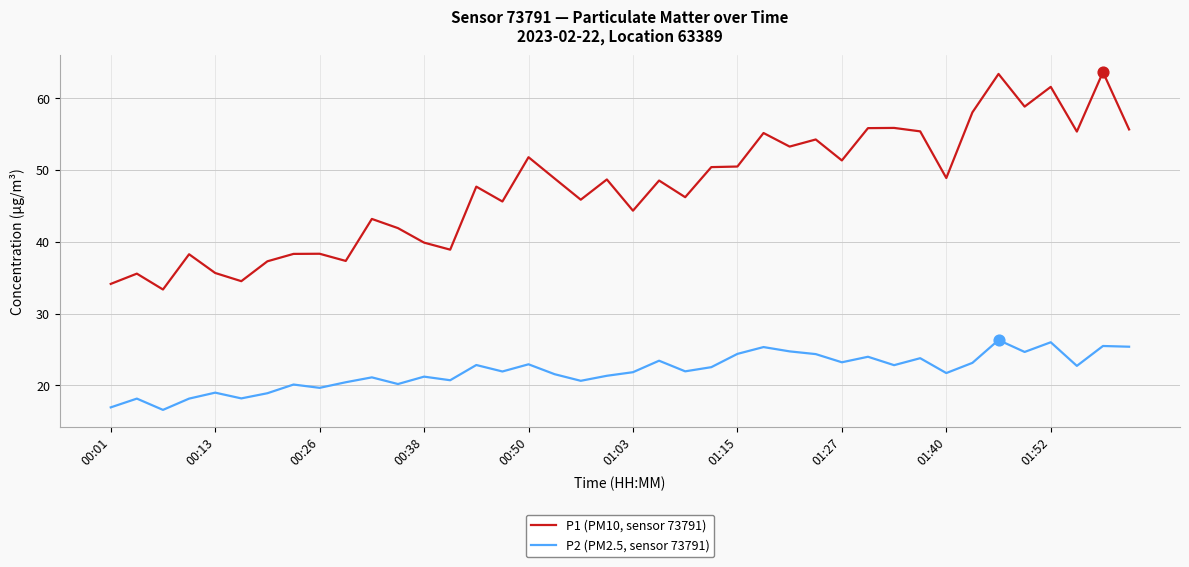

Which series has the largest total across all categories?

P1 (PM10, sensor 73791)